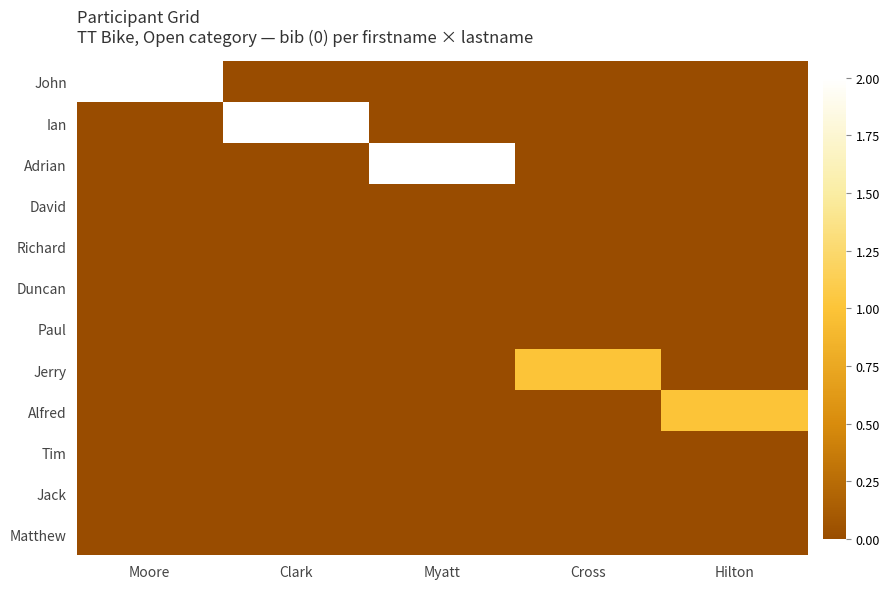

At which category is the sum across all series the highest?

Moore